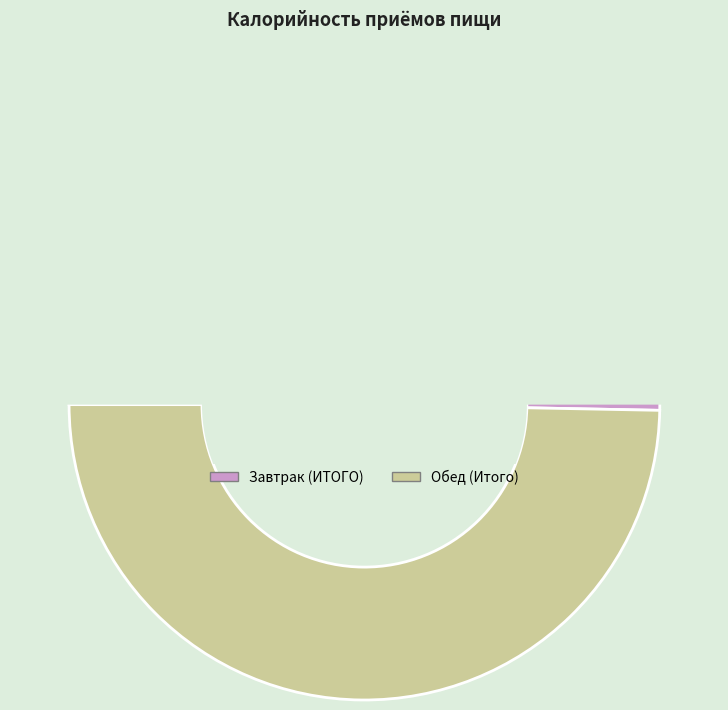

Is there any slice that represents more than half of the pie?

Yes